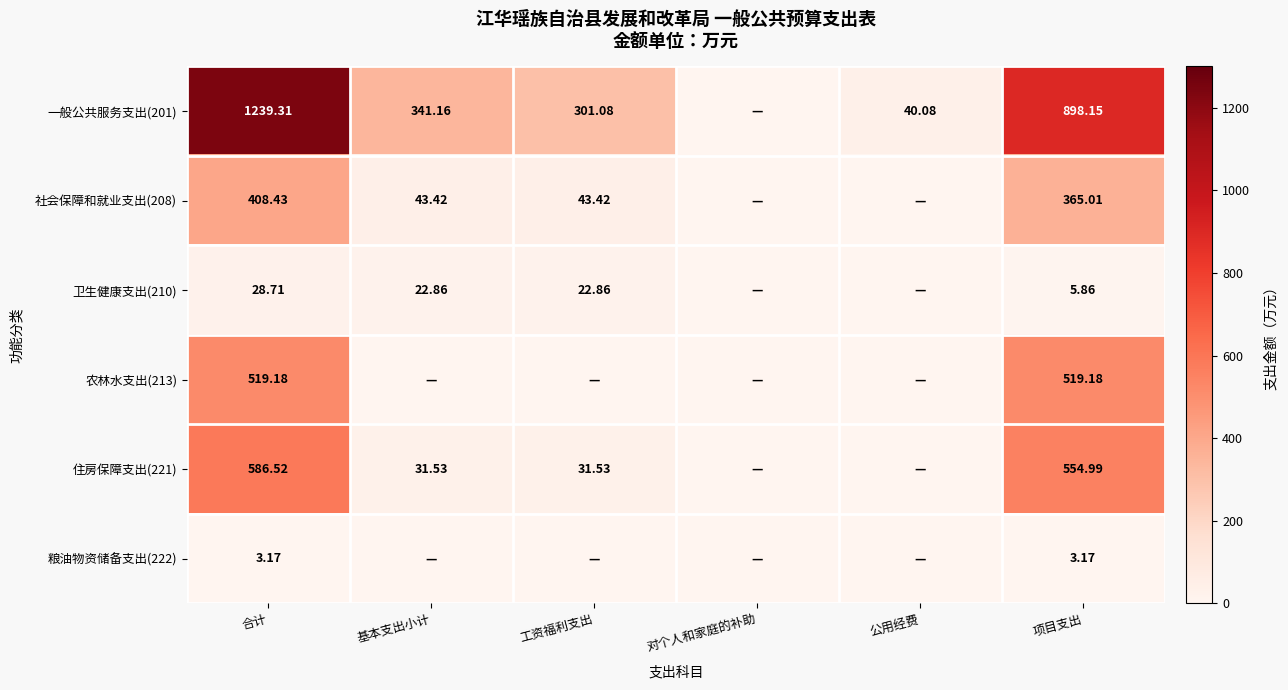

Which category has the lowest value in the 社会保障和就业支出(208) series?

对个人和家庭的补助